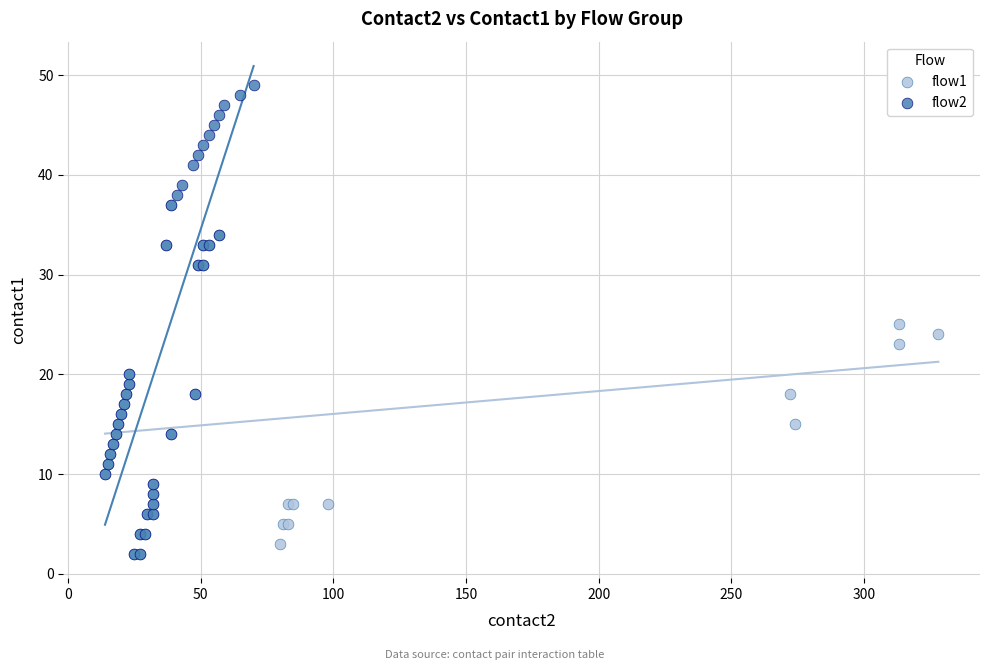

Which series has the widest spread of Y values?

flow2